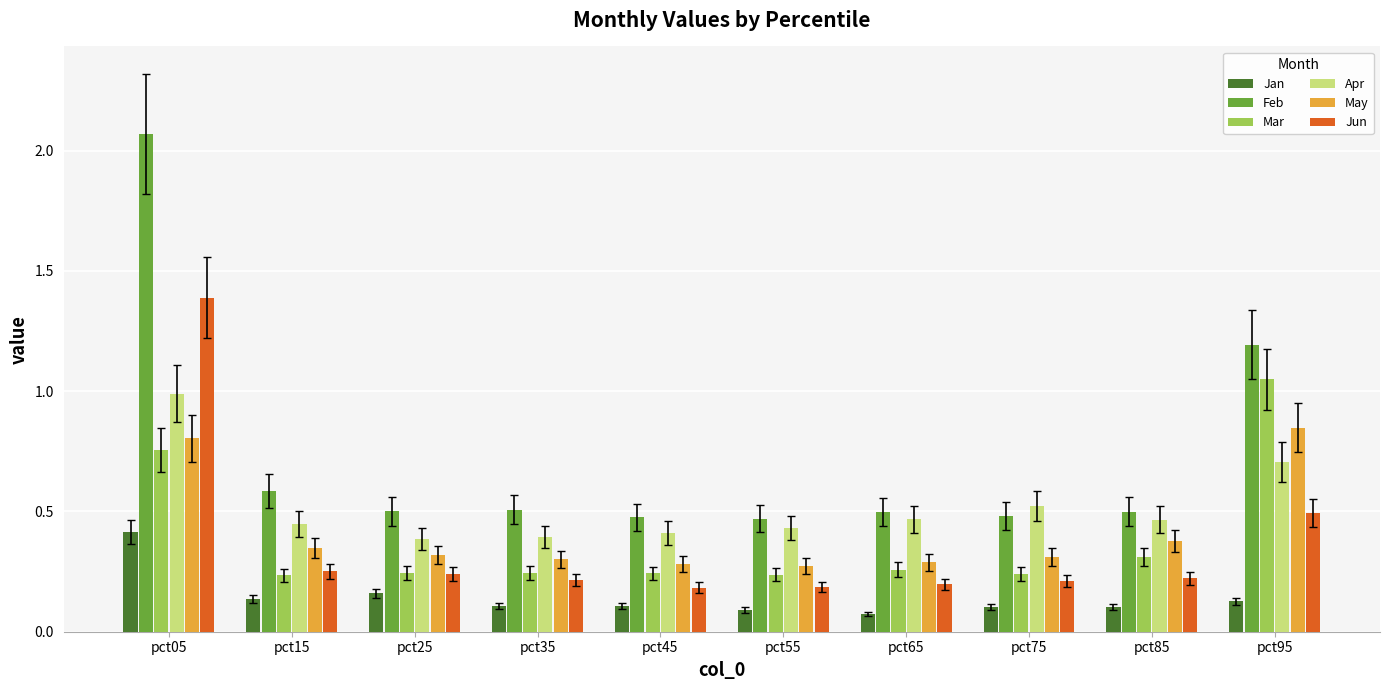

Which category has the highest value in the Apr series?

pct05